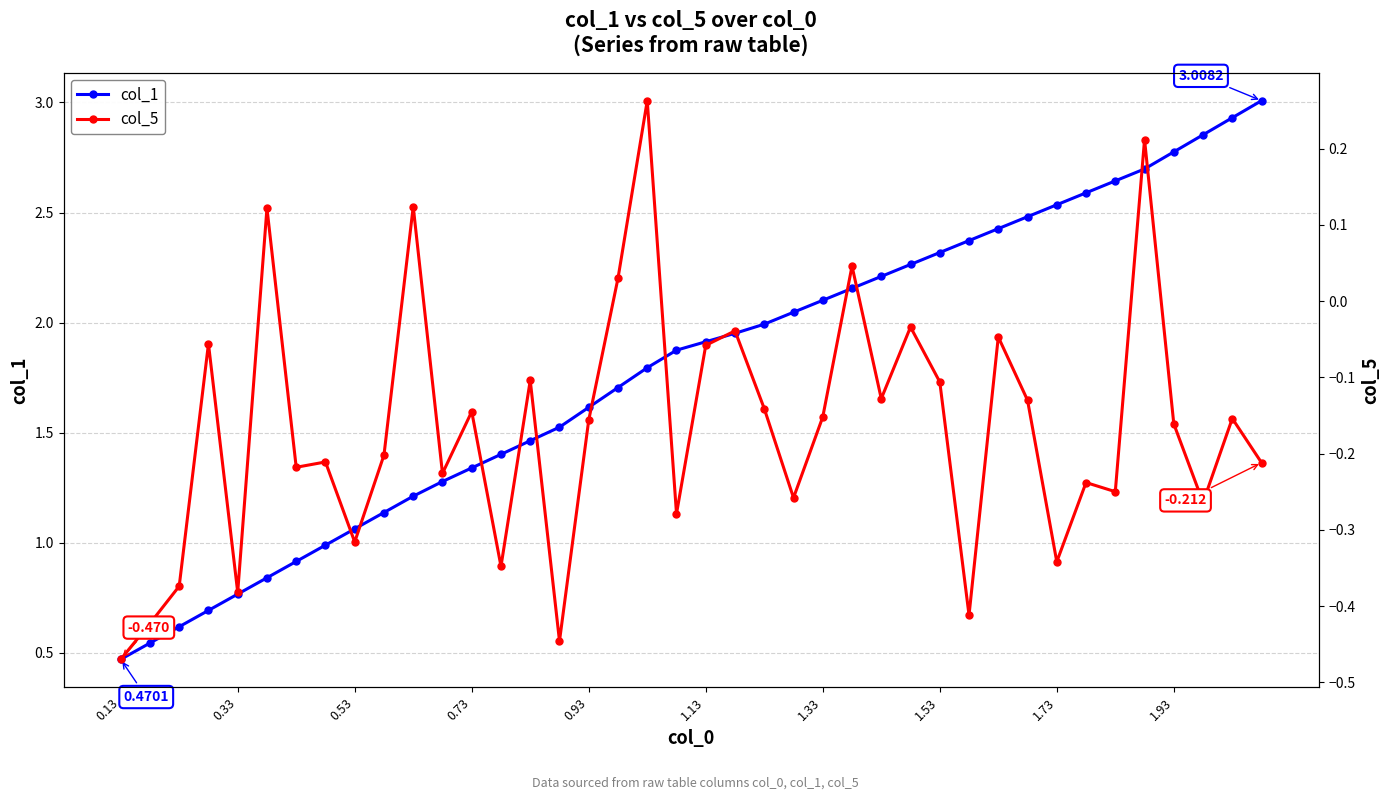

Is this an area chart (filled region under the line)?

No